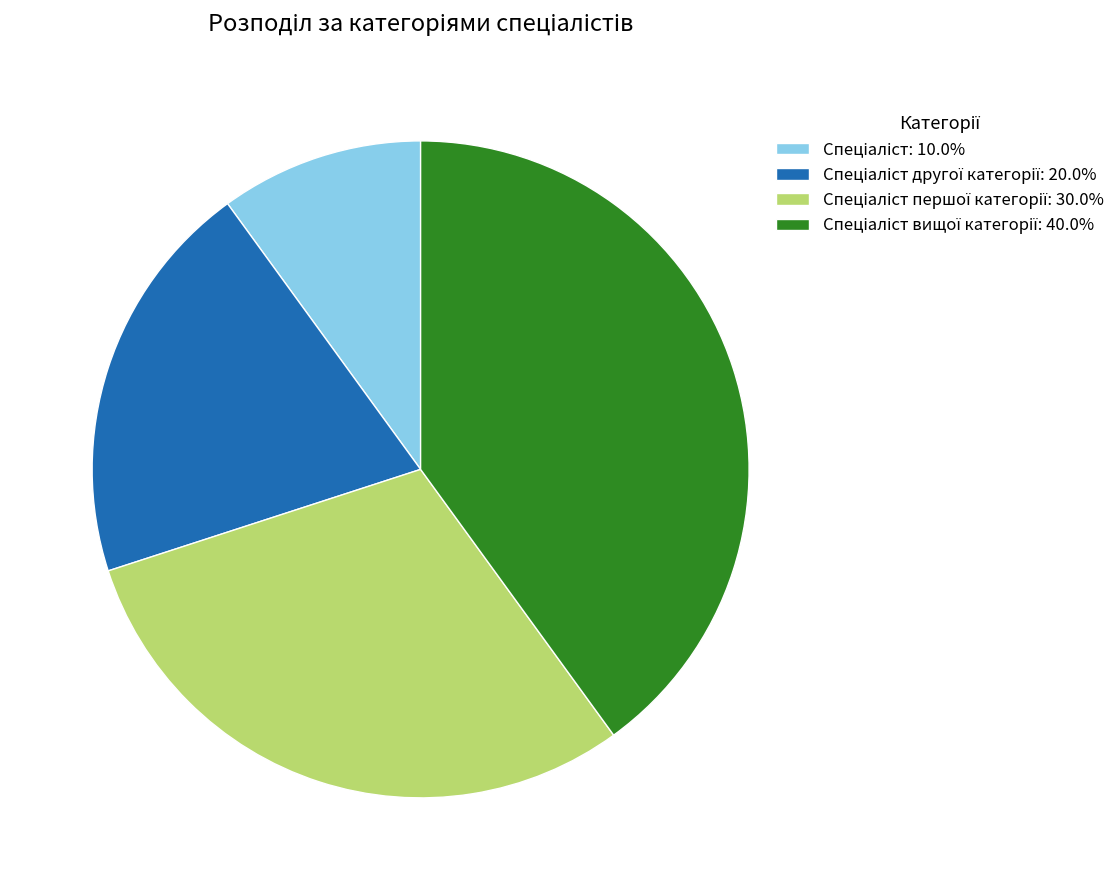

Does any single category account for the majority?

No